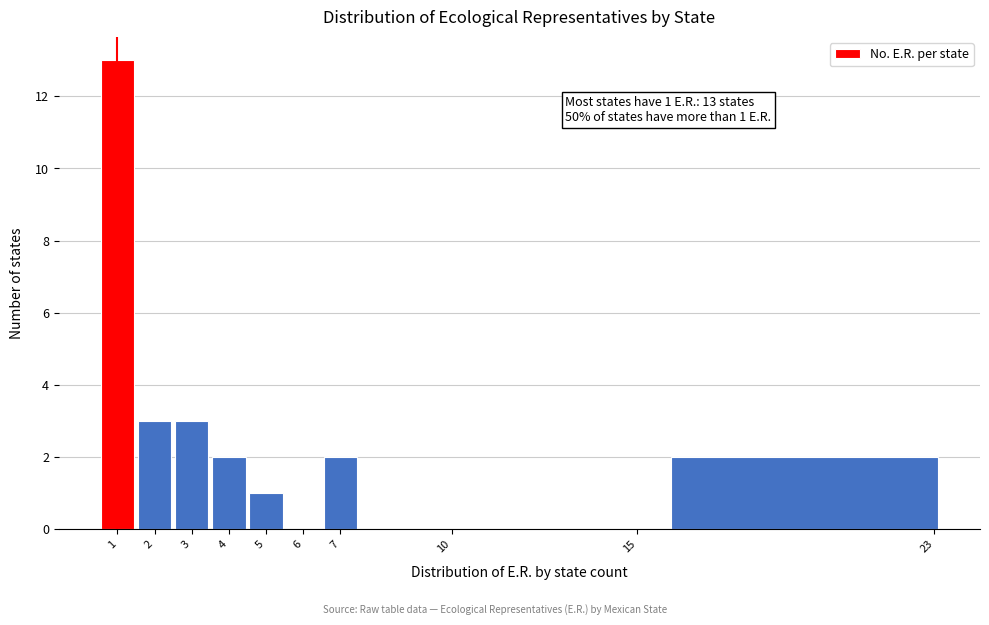

Over which range of the x-axis is the bar tallest?

0.5 to 1.5